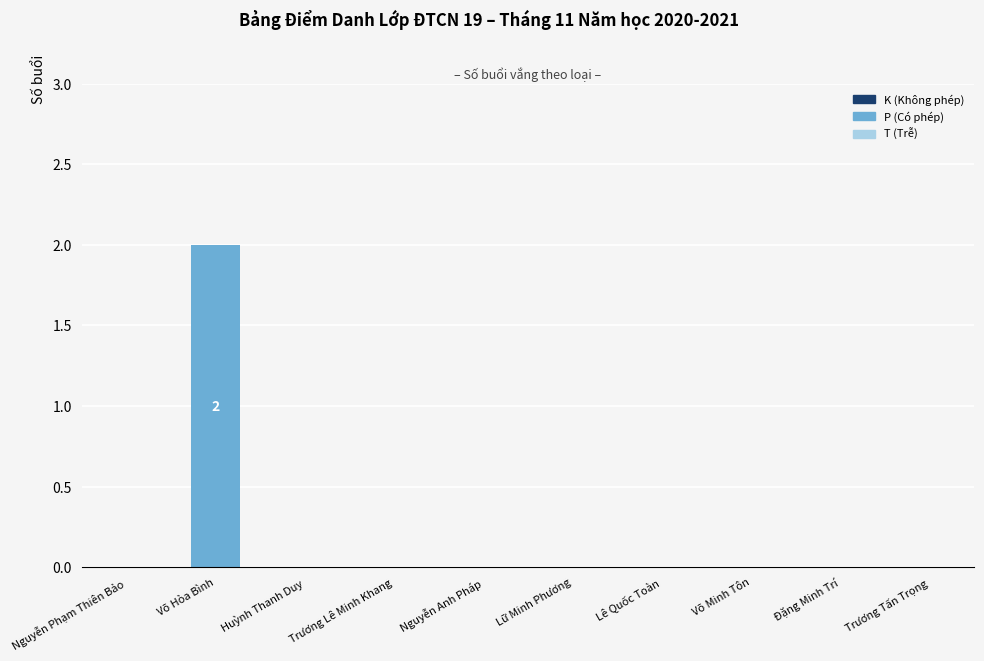

Which has a higher value, Võ Hòa Bình or Lê Quốc Toàn?

Võ Hòa Bình